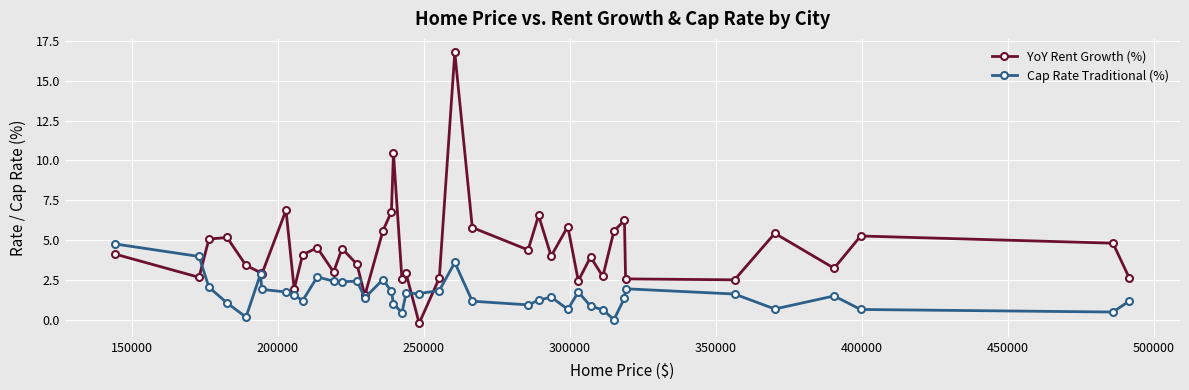

Which series has the widest spread of values?

YoY Rent Growth (%)